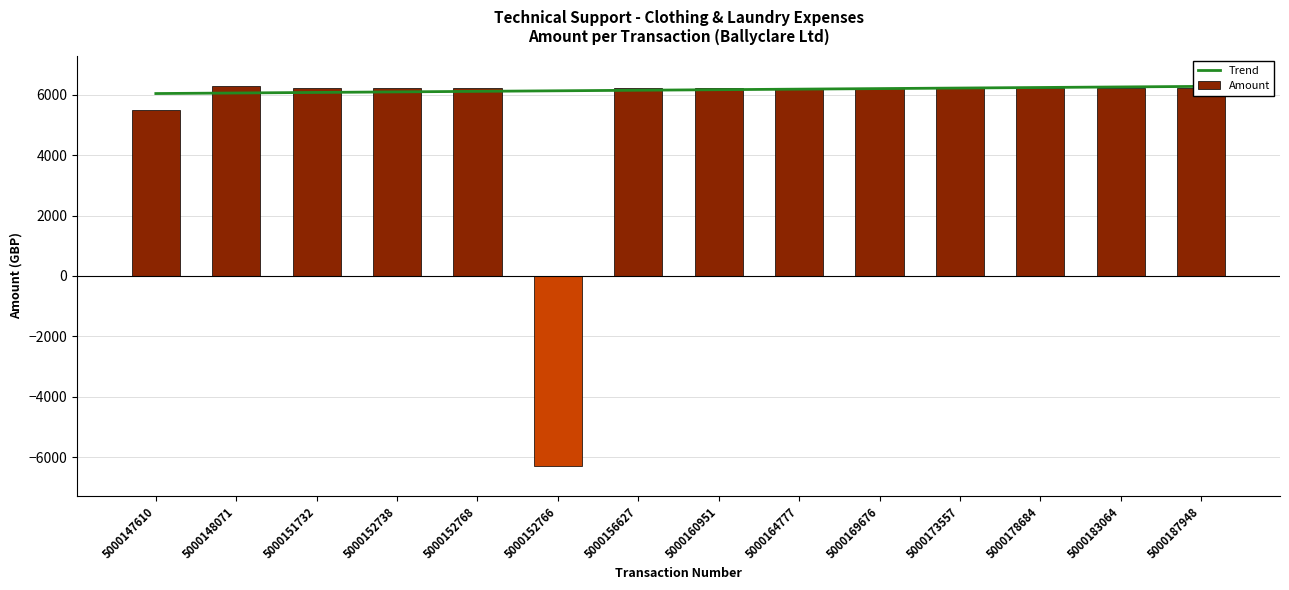

Between 5000147610 and 5000173557, which is larger?

5000173557